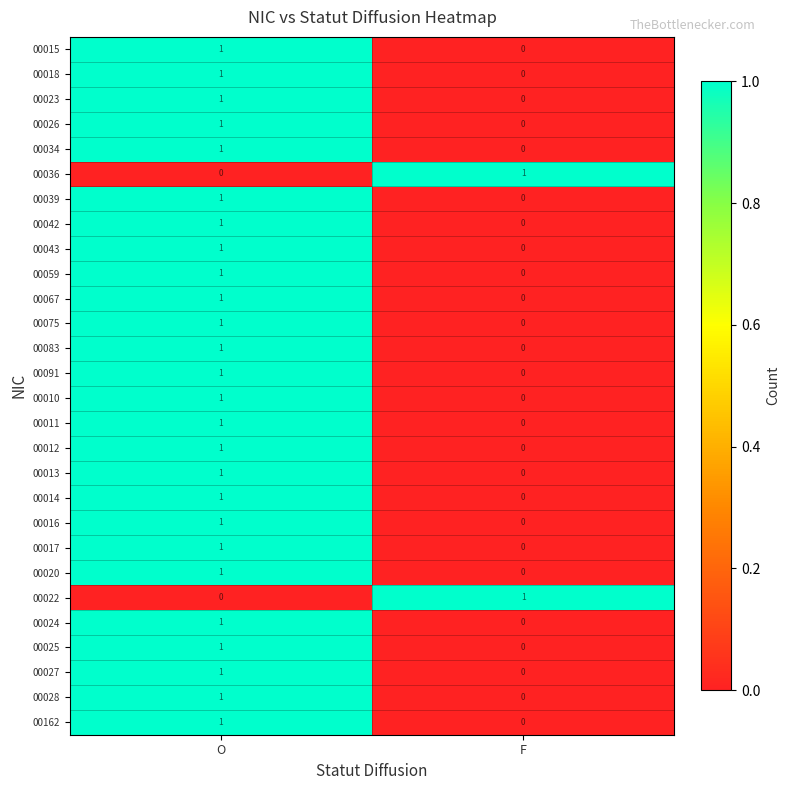

List the labels in order of 00017 value, largest first.

O, F